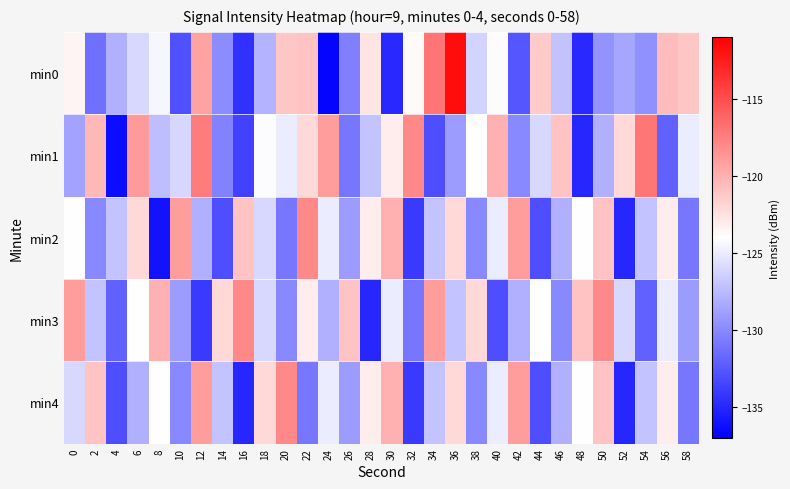

At 36, list the series in order from largest to smallest.

min0, min2, min4, min3, min1